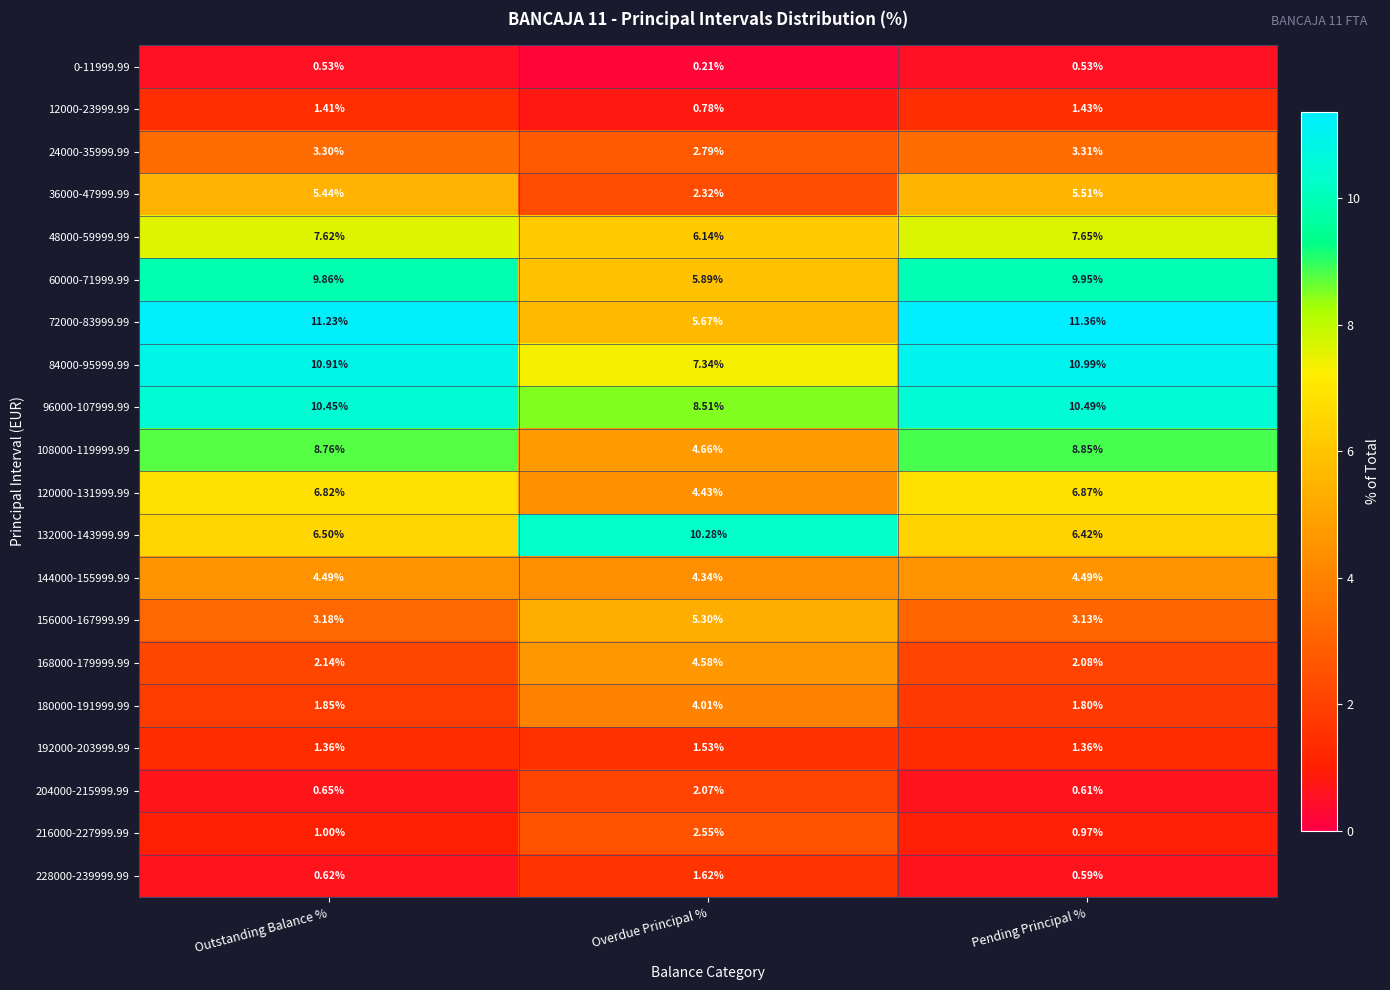

At which category does the chart reach its peak across all series?

Pending Principal %